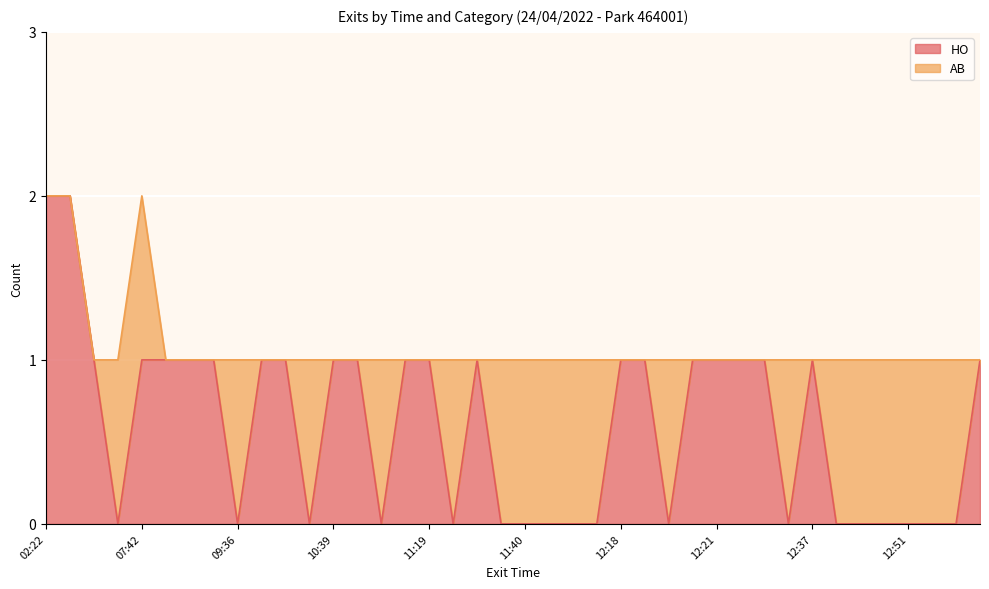

True or false: HO has a value of 1 at 10:39.

True